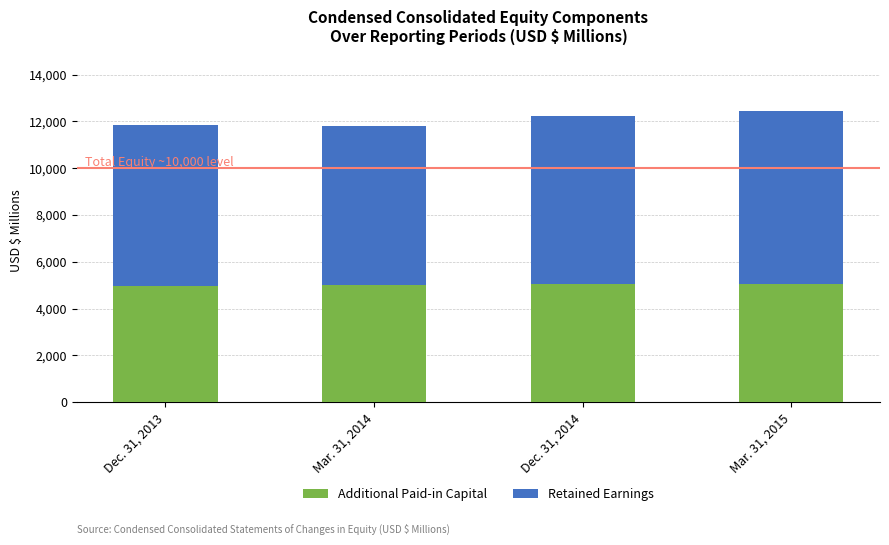

What is the sum of all Additional Paid-in Capital values?

20076